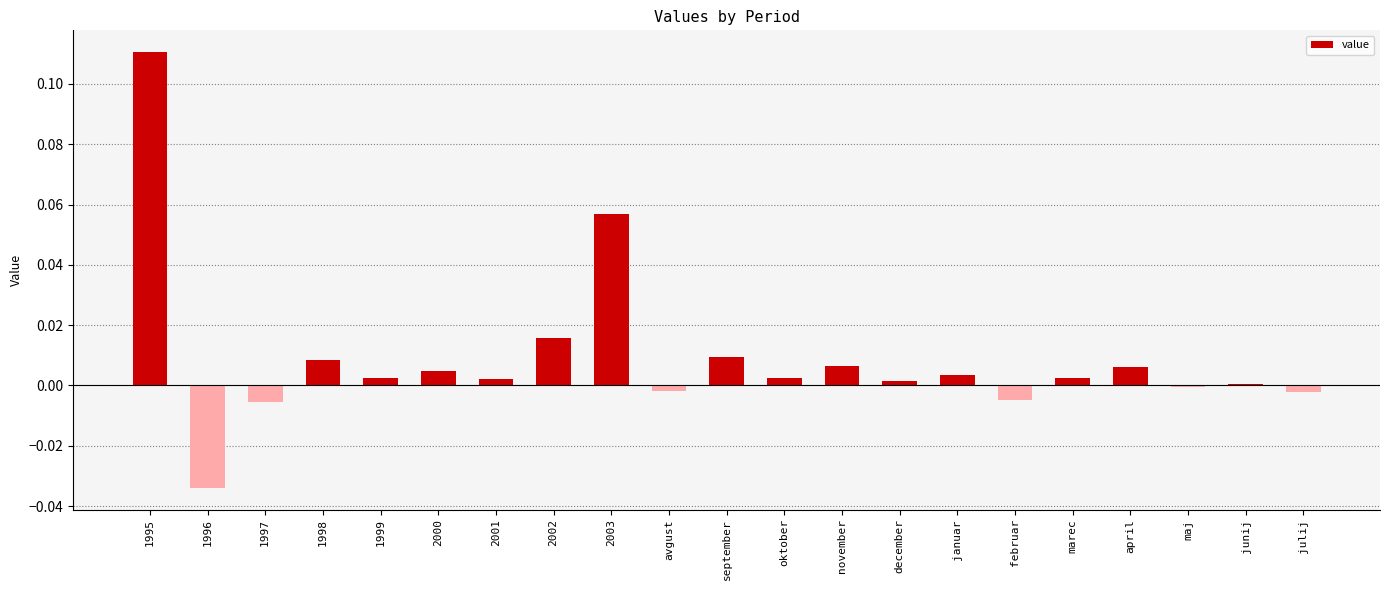

The value at julij is -0.0. True or false?

True